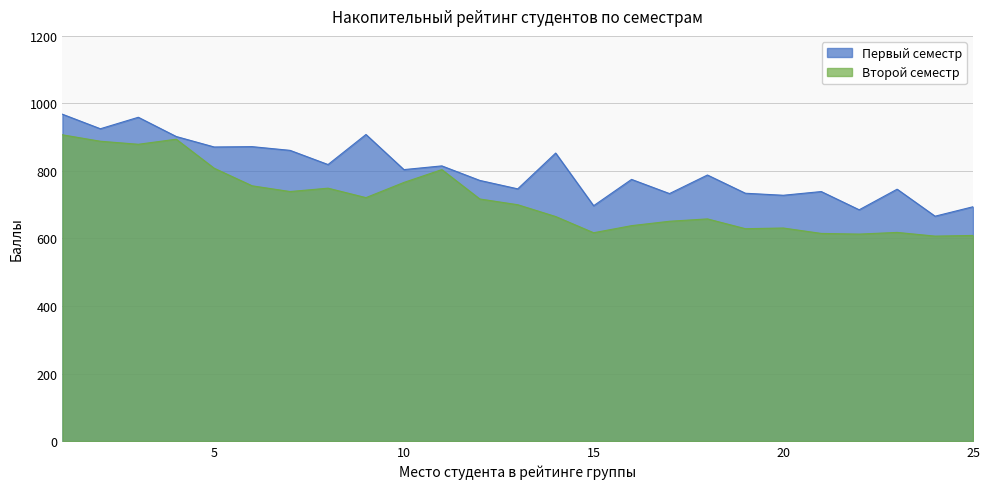

The value of Первый семестр at 4 is 353. True or false?

False